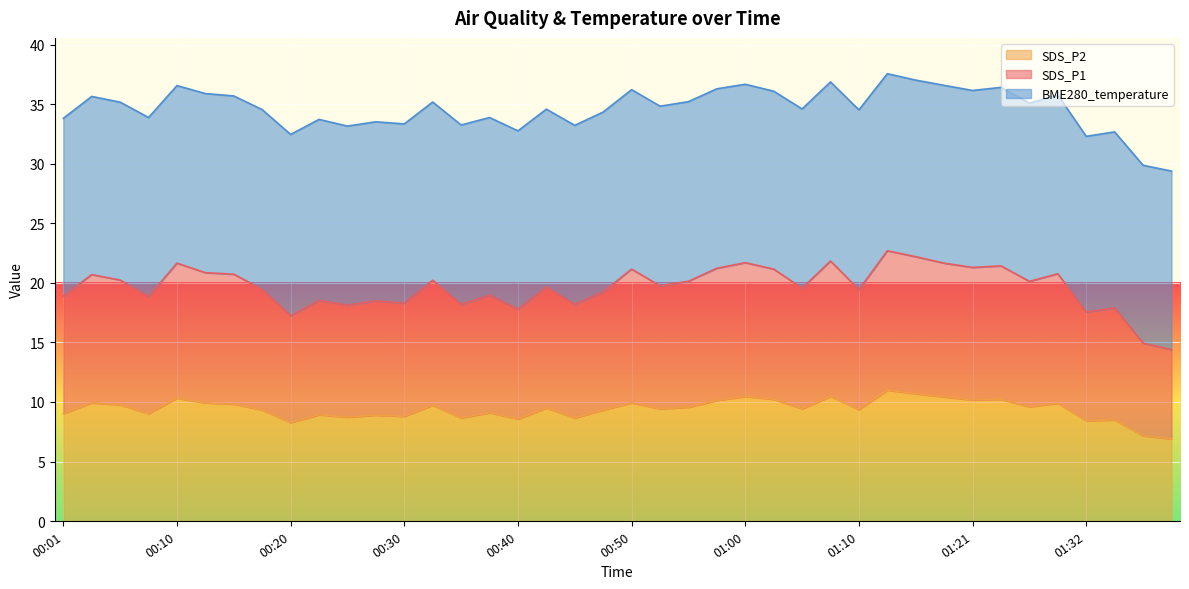

At which label is SDS_P1 closest to 18?

01:34